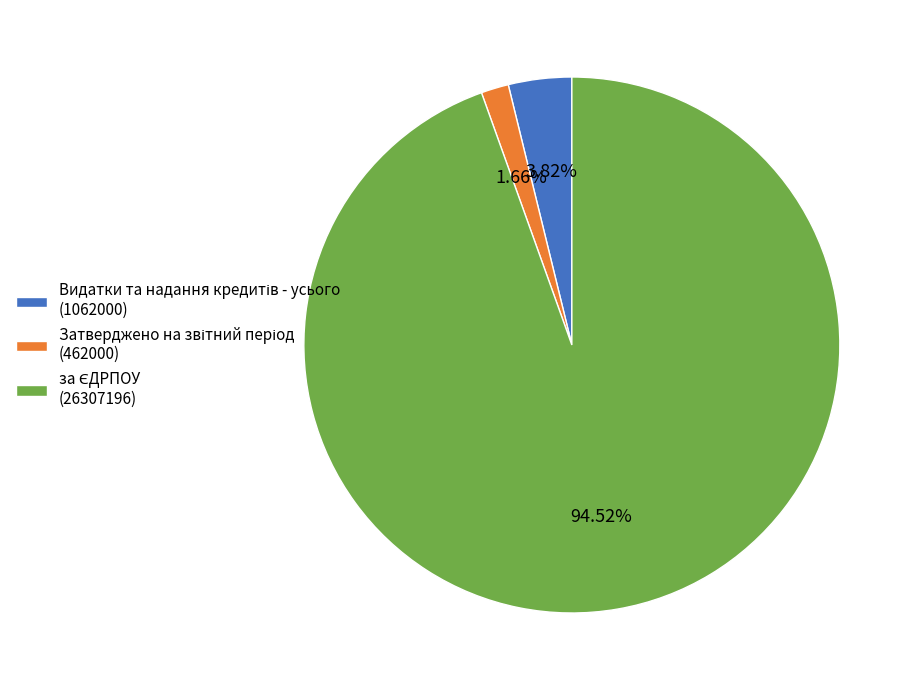

Is there any slice that represents more than half of the pie?

Yes